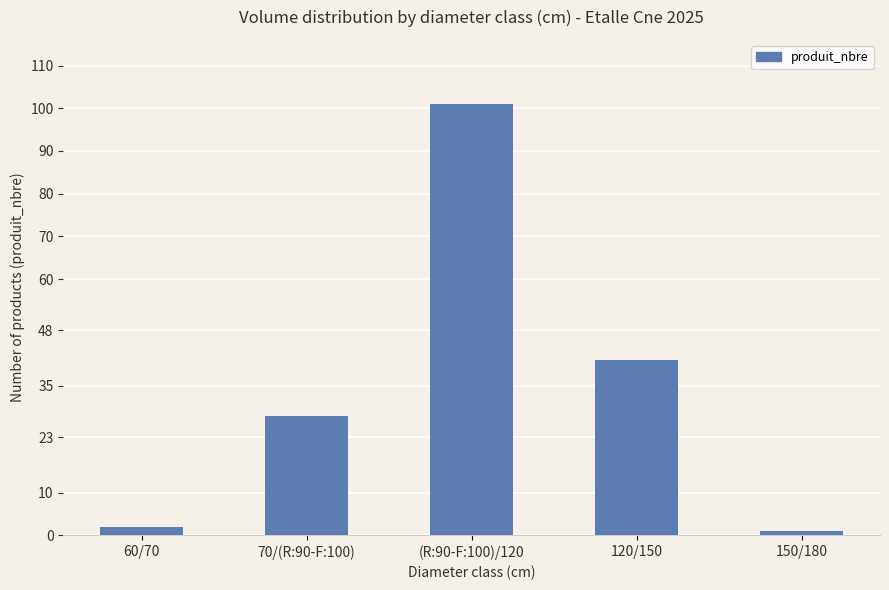

Does the chart contain stacked bars?

No